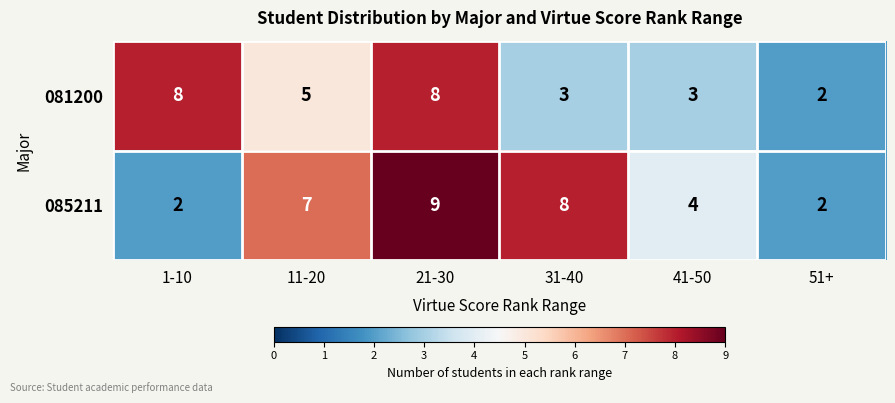

How many series are shown in this chart?

2